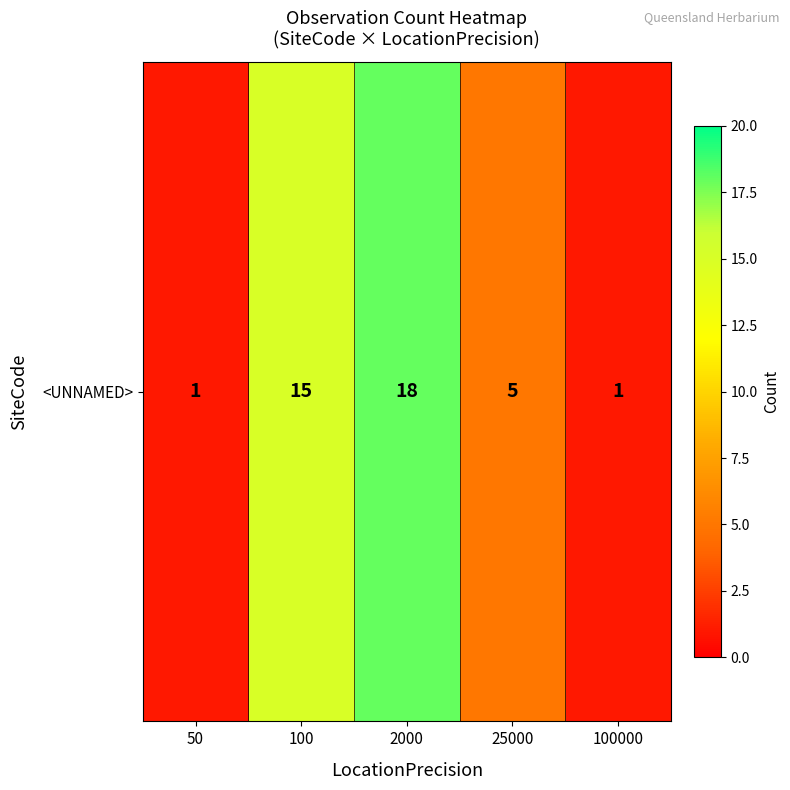

How many values exceed 5?

2